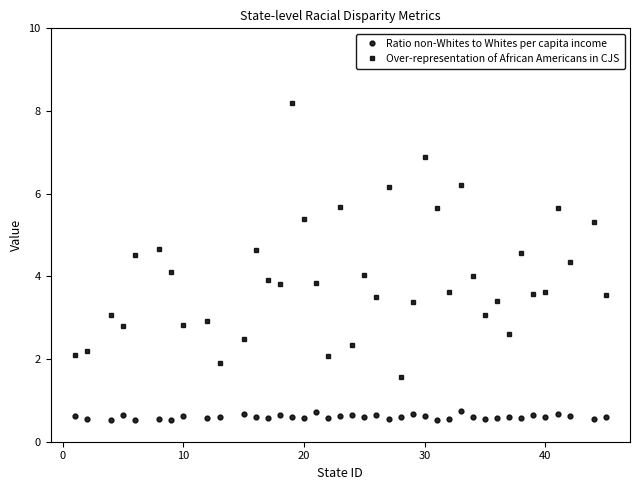

How many interior local peaks does the Over-representation of African Americans in CJS series have?

14